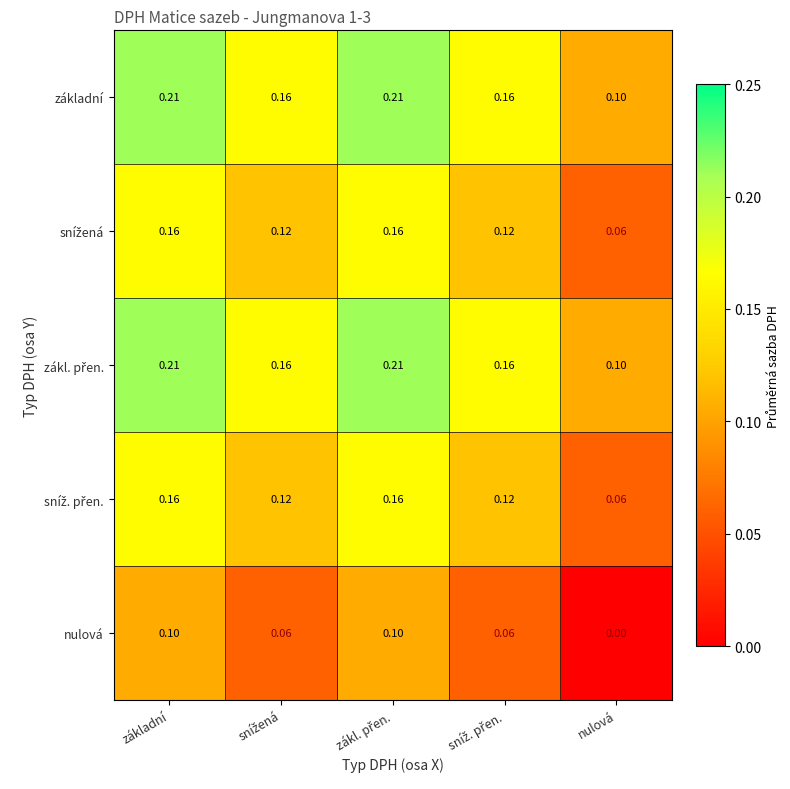

At which label is nulová closest to 0?

nulová